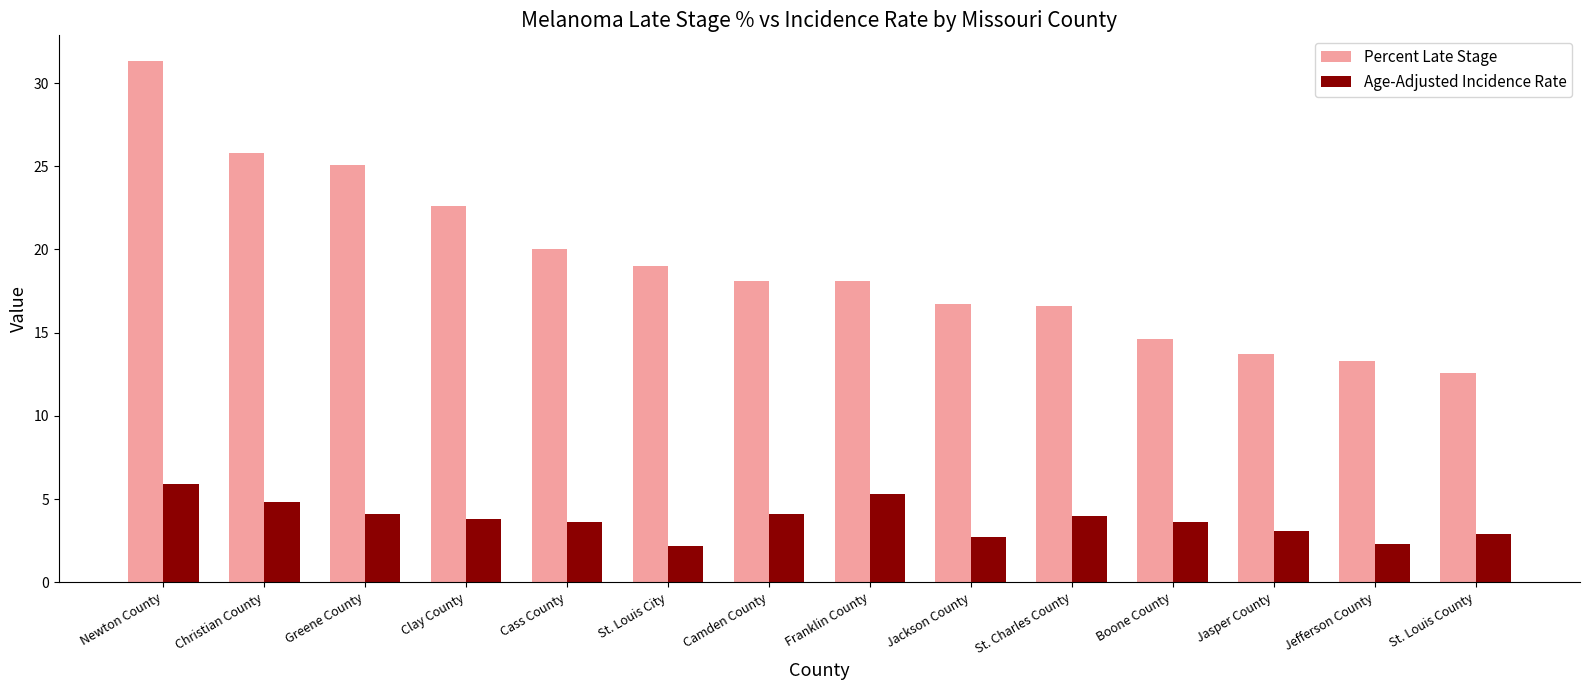

The Percent Late Stage series shows 18.1 at Camden County. True or false?

True